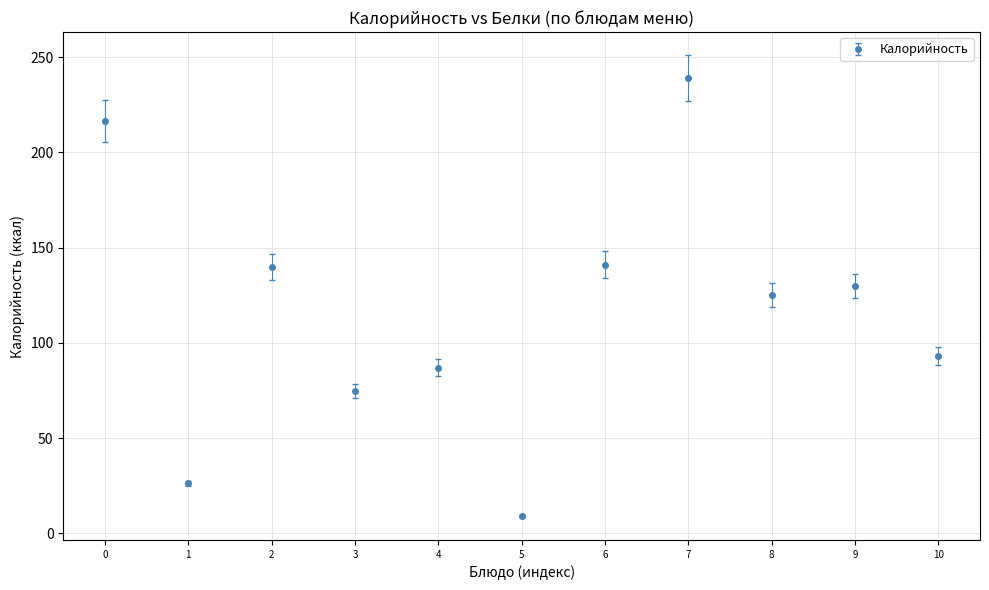

At which category does the data reach its first local valley?

1